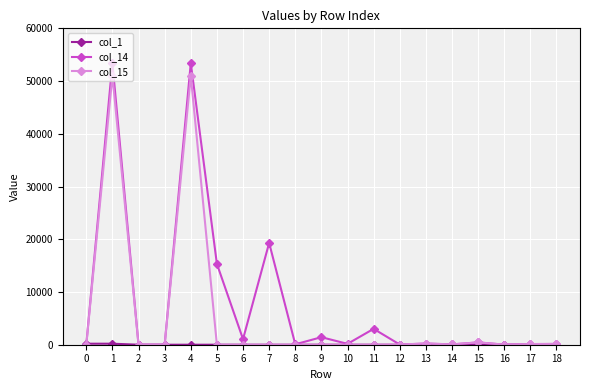

What is the value of the col_1 point at the 12th from the left?

1